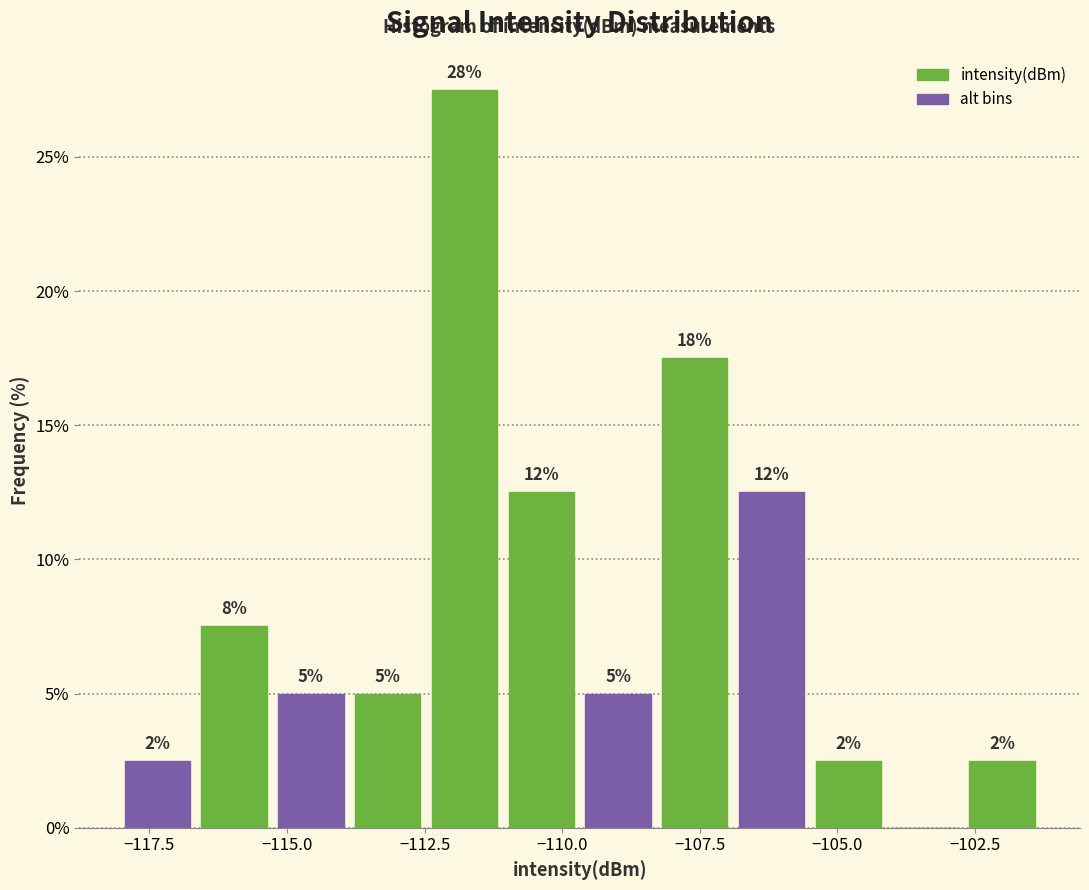

Read against the x-axis, roughly where is the centre of the tallest bar?

-112.0